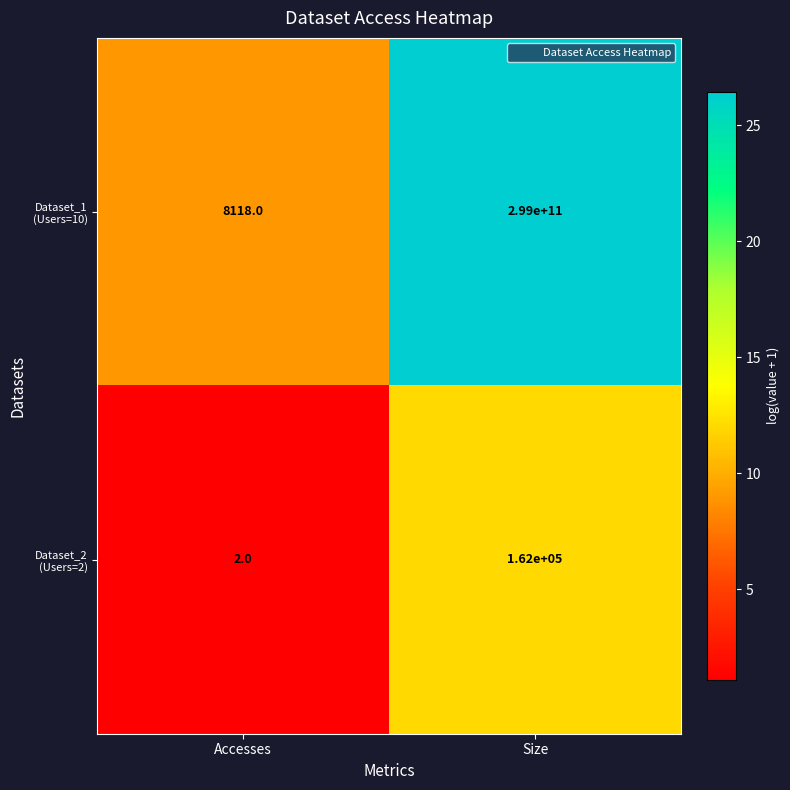

What is the maximum value shown in the chart?

299000000000